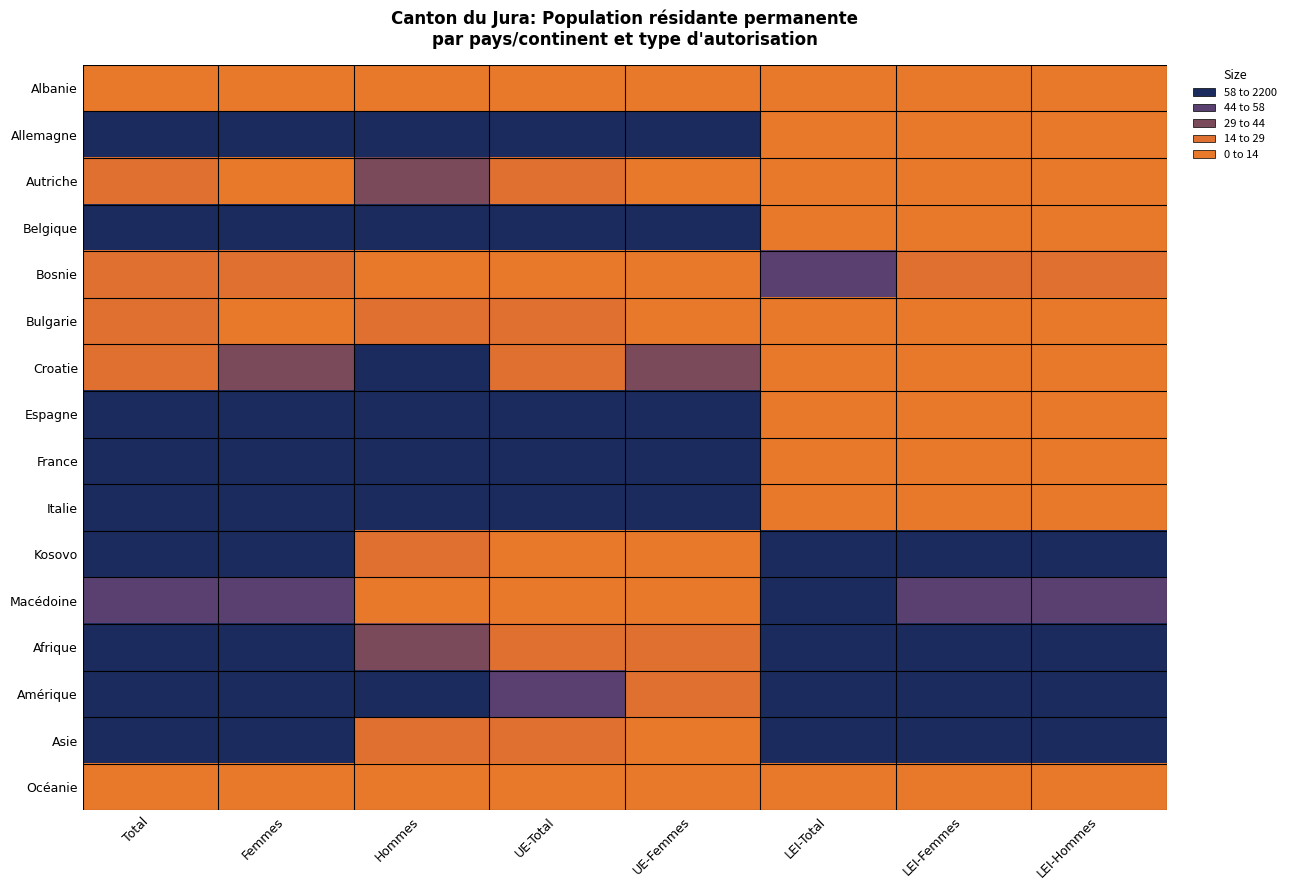

At Total, list the series in order from largest to smallest.

France, Italie, Afrique, Espagne, Asie, Kosovo, Amérique, Allemagne, Belgique, Macédoine, Croatie, Bosnie, Autriche, Bulgarie, Albanie, Océanie